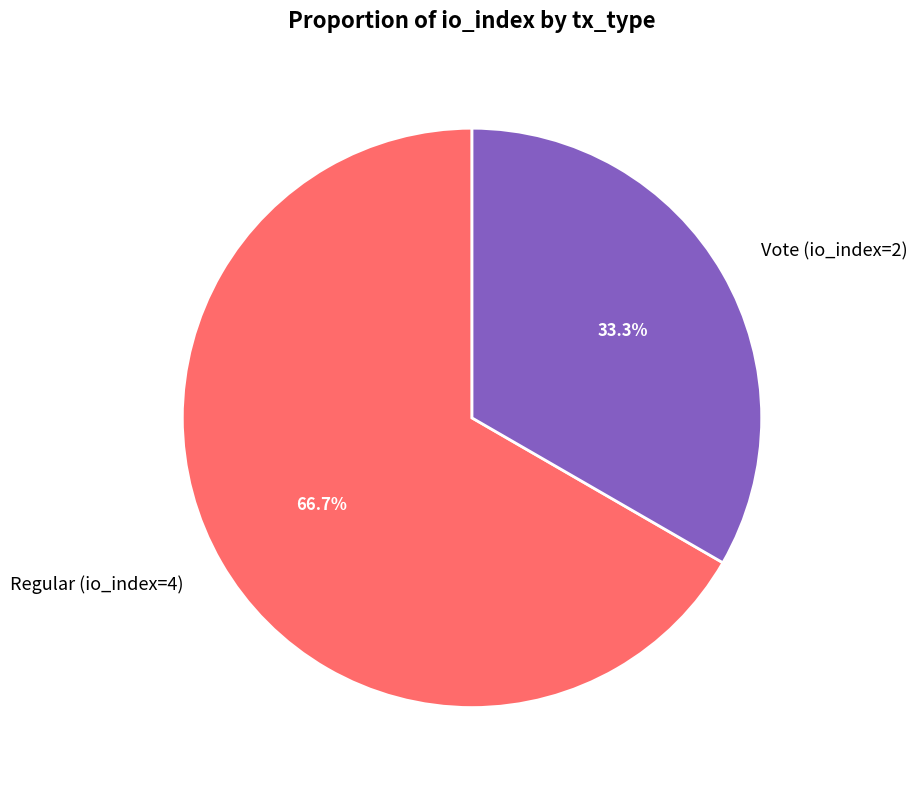

What percentage is NOT represented by Vote (io_index=2)?

66.7%